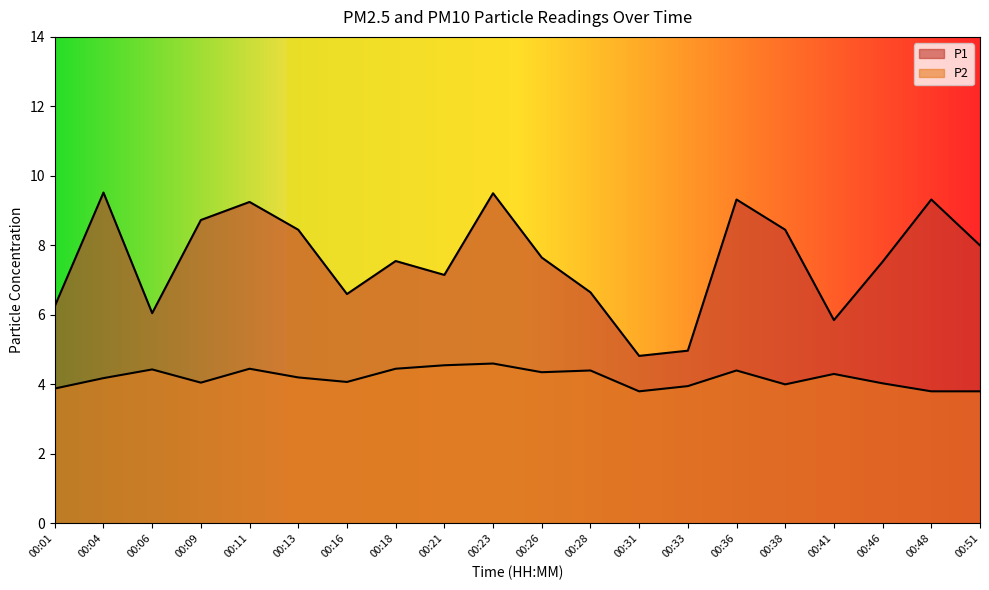

Reading left to right, list all the values displayed in this chart.

P1: 00:01=6.2	00:04=9.5	00:06=6.0	00:09=8.7	00:11=9.2	00:13=8.4	00:16=6.6	00:18=7.5	00:21=7.2	00:23=9.5	00:26=7.7	00:28=6.7	00:31=4.8	00:33=5.0	00:36=9.3	00:38=8.4	00:41=5.8	00:46=7.5	00:48=9.3	00:51=8.0
P2: 00:01=3.9	00:04=4.2	00:06=4.4	00:09=4.0	00:11=4.5	00:13=4.2	00:16=4.1	00:18=4.5	00:21=4.5	00:23=4.6	00:26=4.3	00:28=4.4	00:31=3.8	00:33=4.0	00:36=4.4	00:38=4.0	00:41=4.3	00:46=4.0	00:48=3.8	00:51=3.8